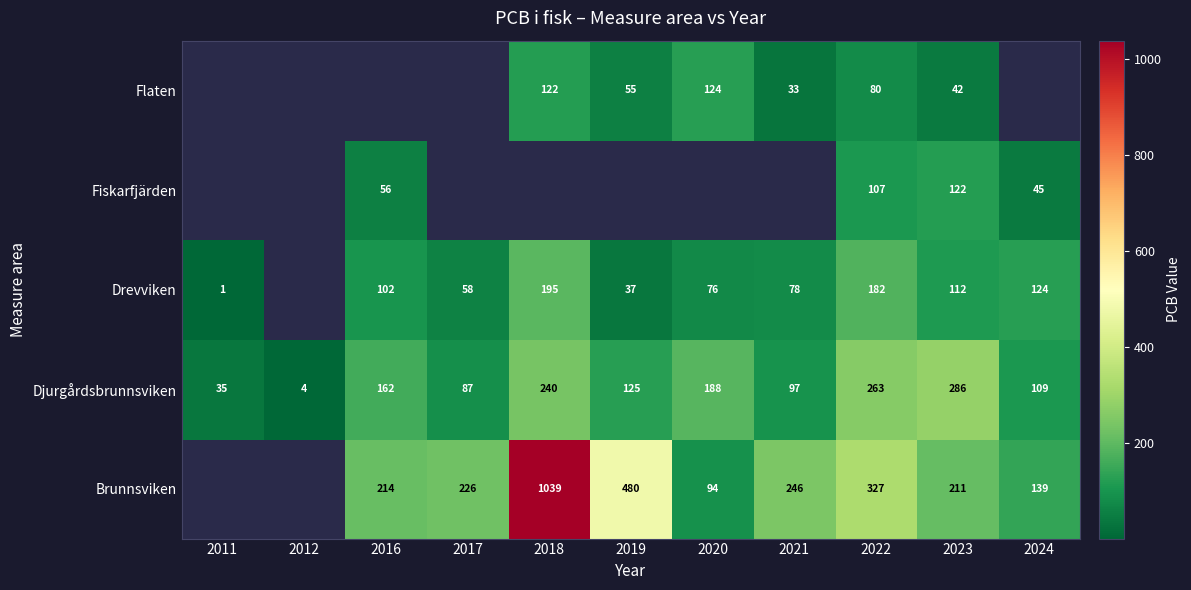

Is the value of Djurgårdsbrunnsviken at 2024 greater than the value of Fiskarfjärden at 2022?

Yes